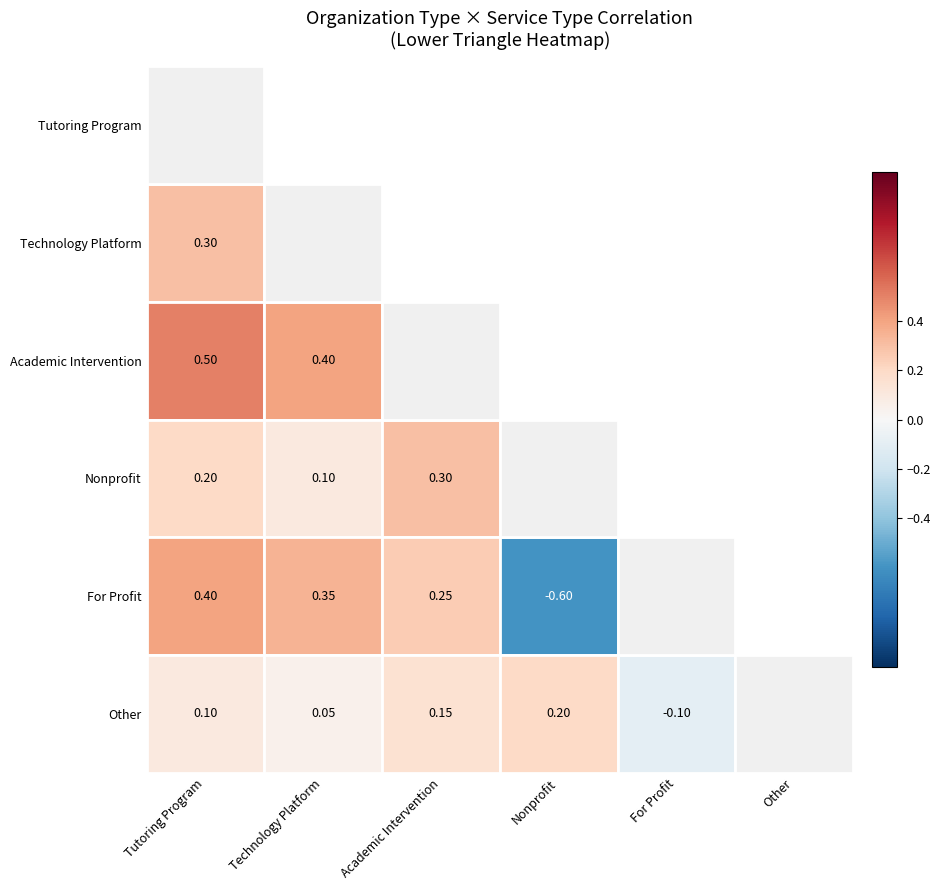

How many series are shown in this chart?

6